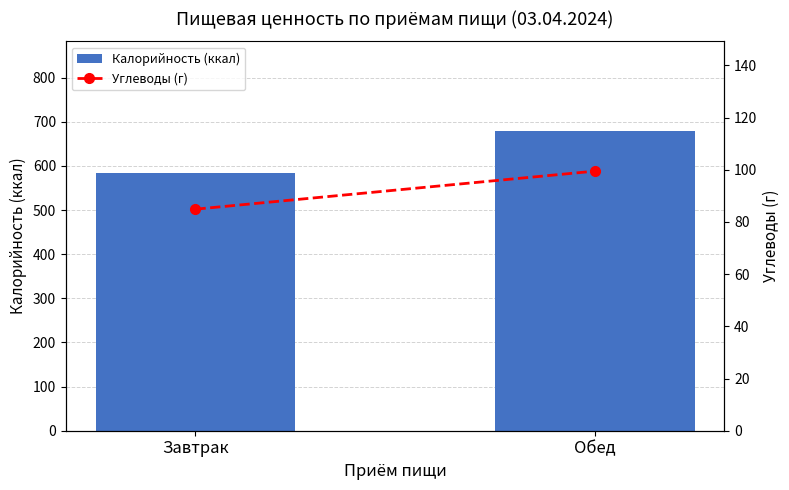

Rank the series by their maximum value, from lowest to highest.

Углеводы (г), Калорийность (ккал)